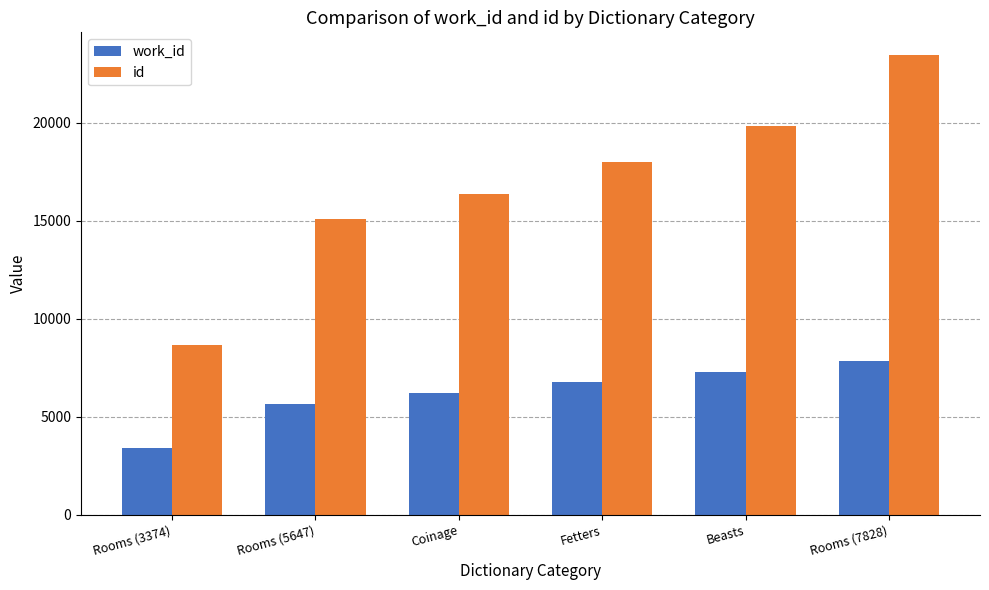

What is the value of the work_id bar at the 6th from the left?

7828